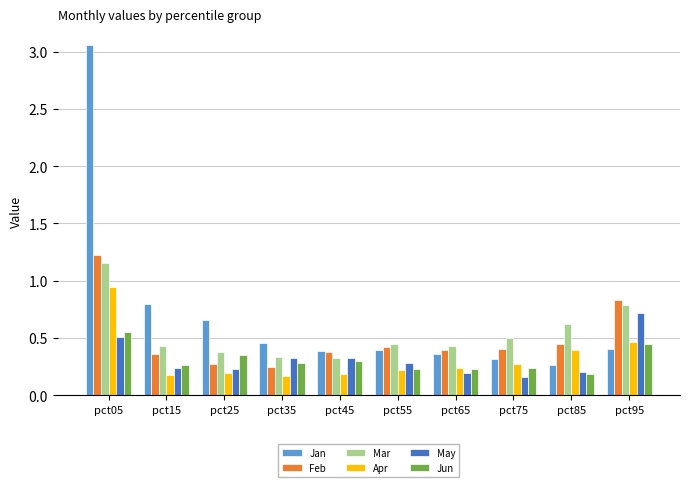

How many bars are there in total?

60